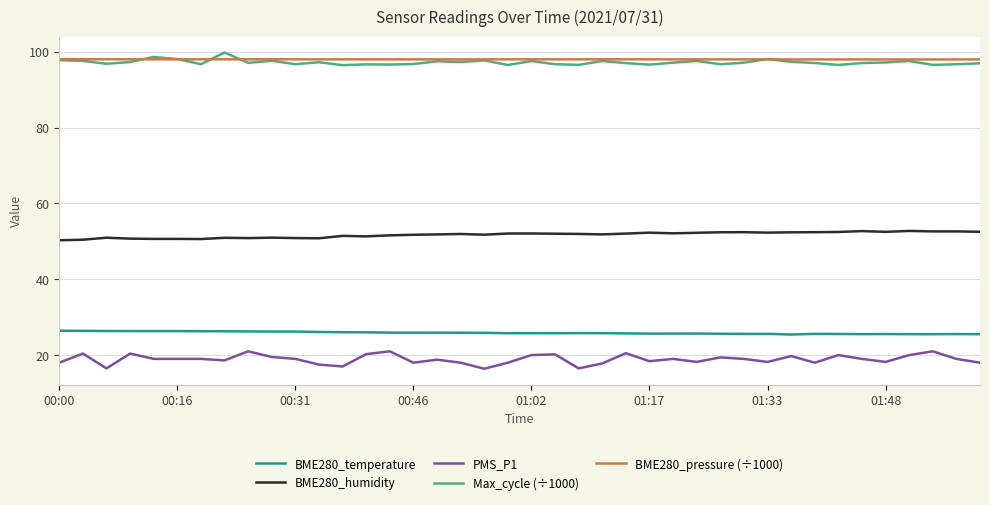

What is the maximum value for BME280_pressure (÷1000)?

98.0